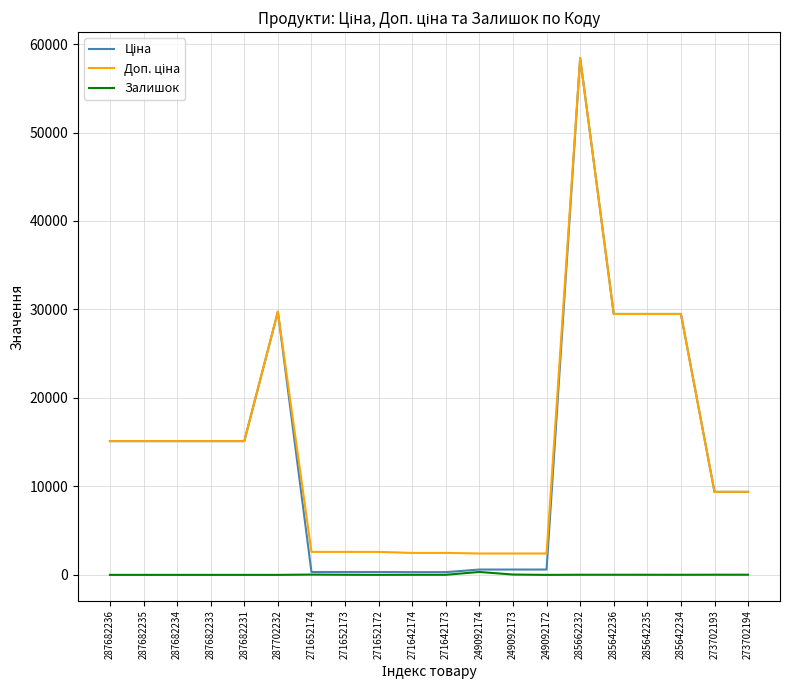

Is it true that Залишок equals 0.0 at 287682236?

True